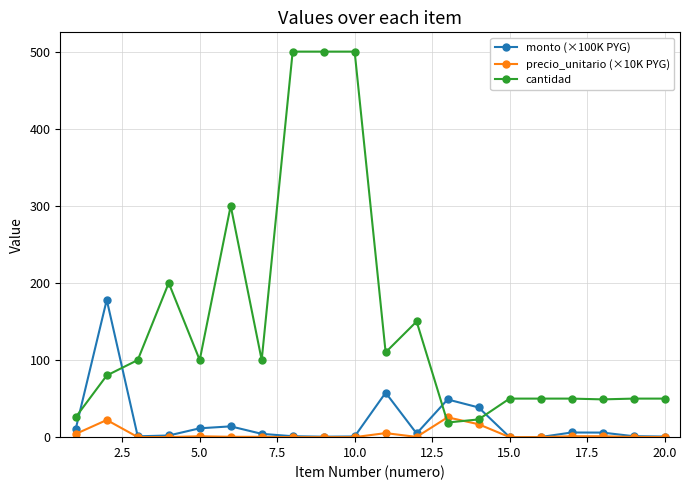

True or false: monto (×100K PYG) has more than 1 points higher than both neighbors.

True